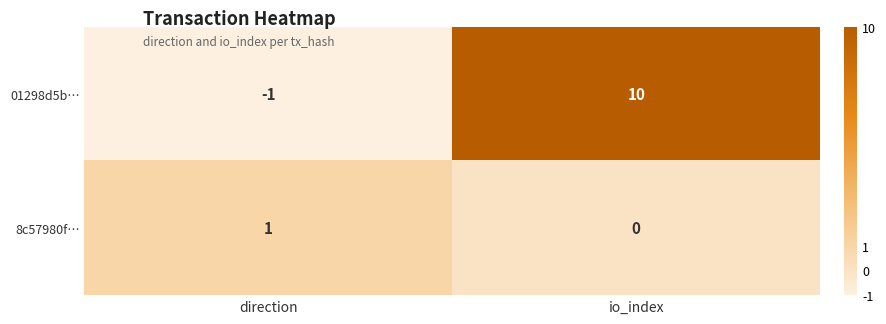

At how many categories does at least one series exceed 3?

1